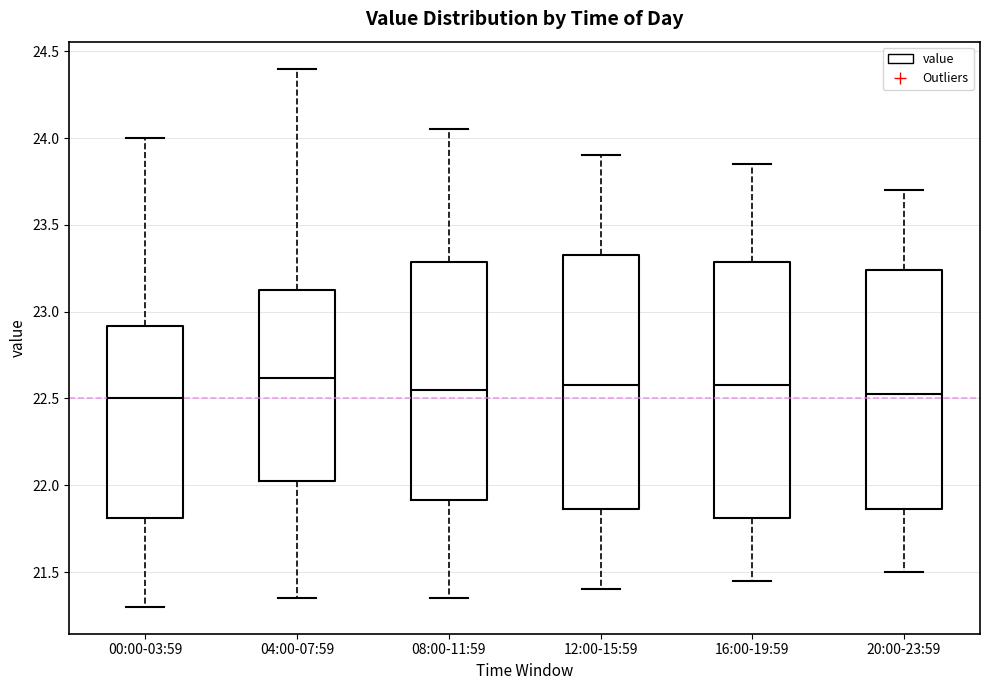

Where is the upper edge of the box for 20:00-23:59 on the y-axis? The values are not printed on the chart, so give them approximately, as read against the axis.

23.25